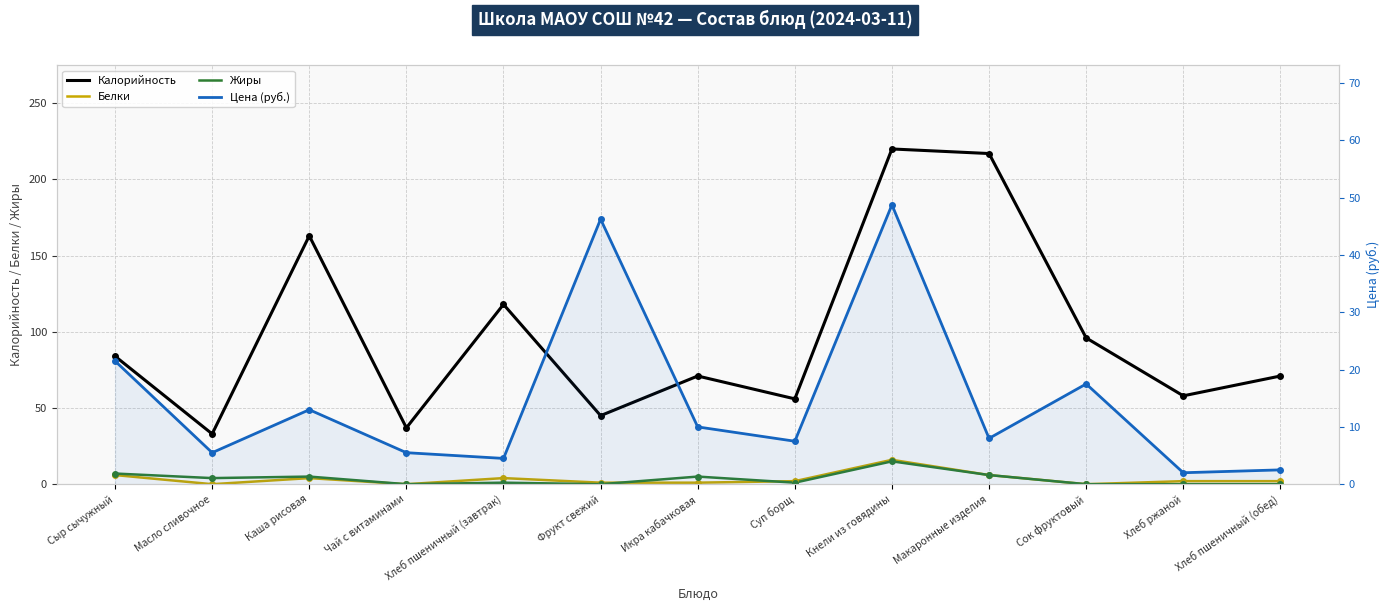

What is the difference between the maximum and minimum values in the Жиры series?

15.0